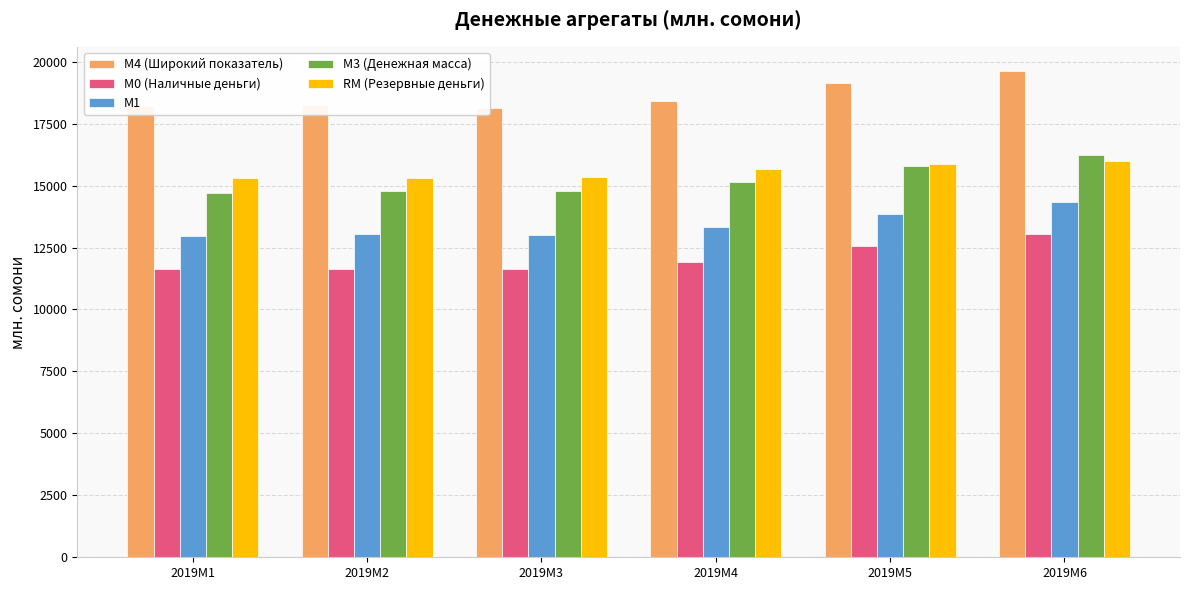

How many data points in М1 are less than 13326?

3